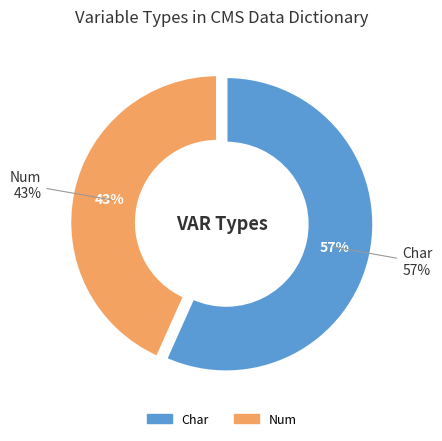

Is there any slice that represents more than half of the pie?

Yes